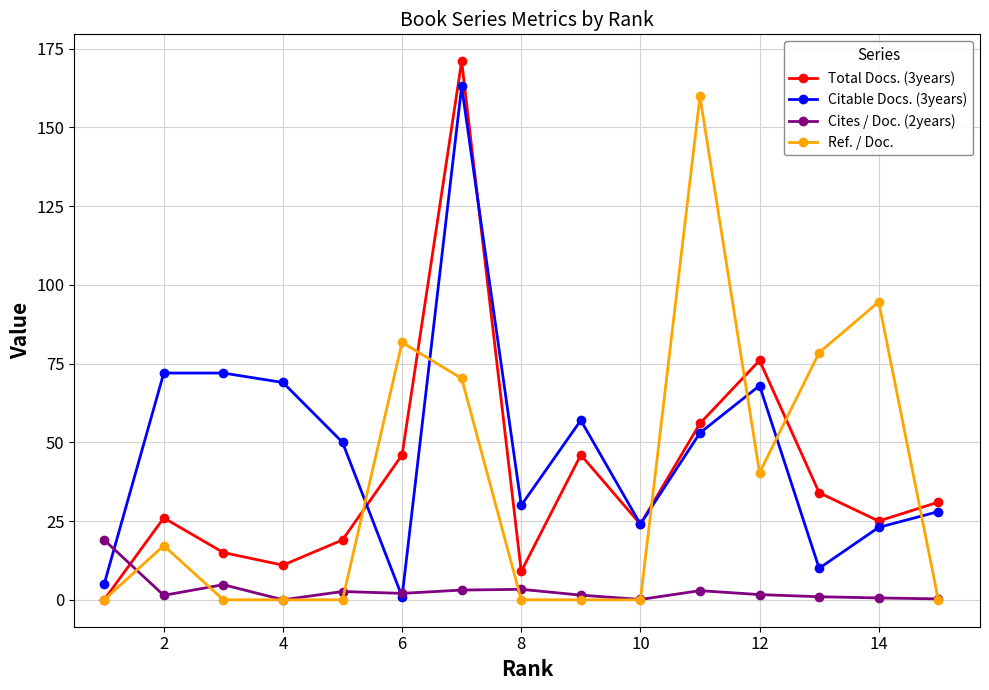

What is the sum of all Total Docs. (3years) values?

589.0